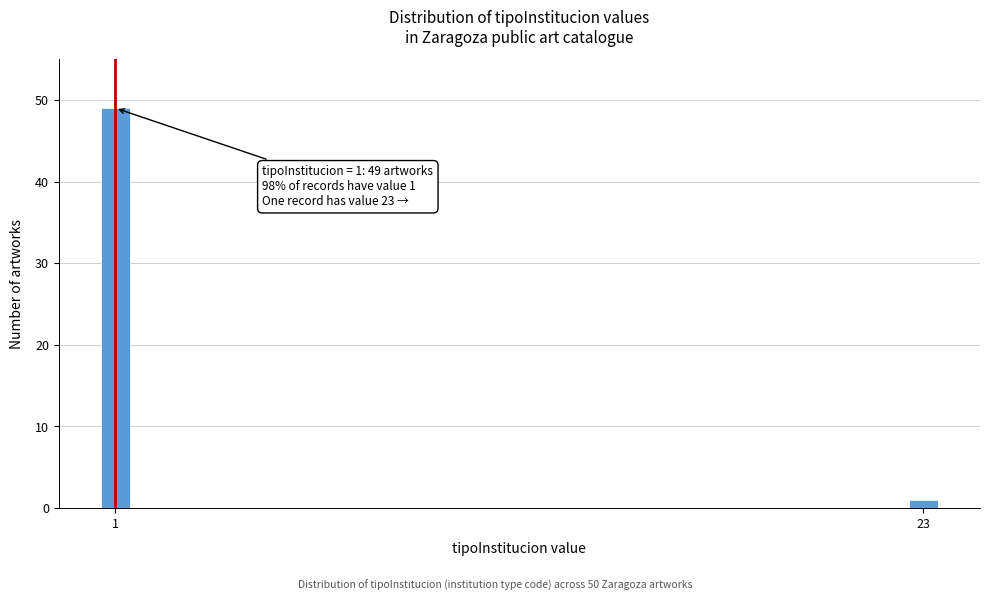

Reading left to right, extract all data points from this chart.

1=49	23=1